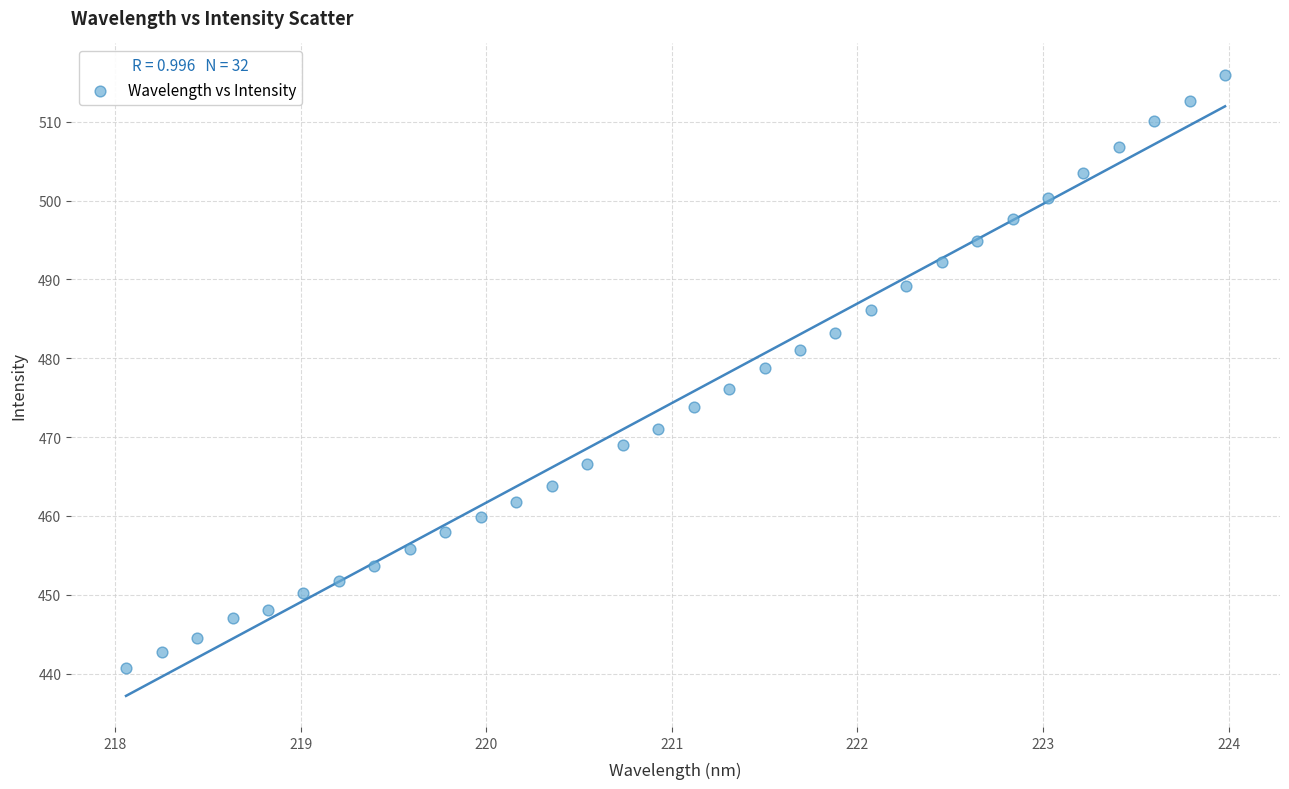

What is the range of Y values (max minus min)?

75.2